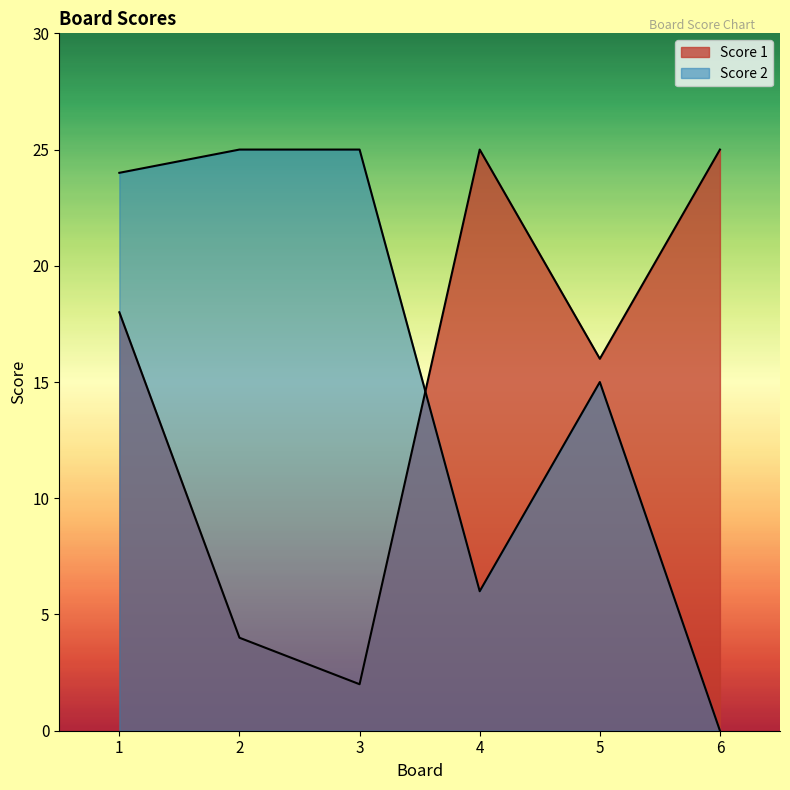

Reading left to right, list all the values displayed in this chart.

Score 1: 1=18	2=4	3=2	4=25	5=16	6=25
Score 2: 1=24	2=25	3=25	4=6	5=15	6=0